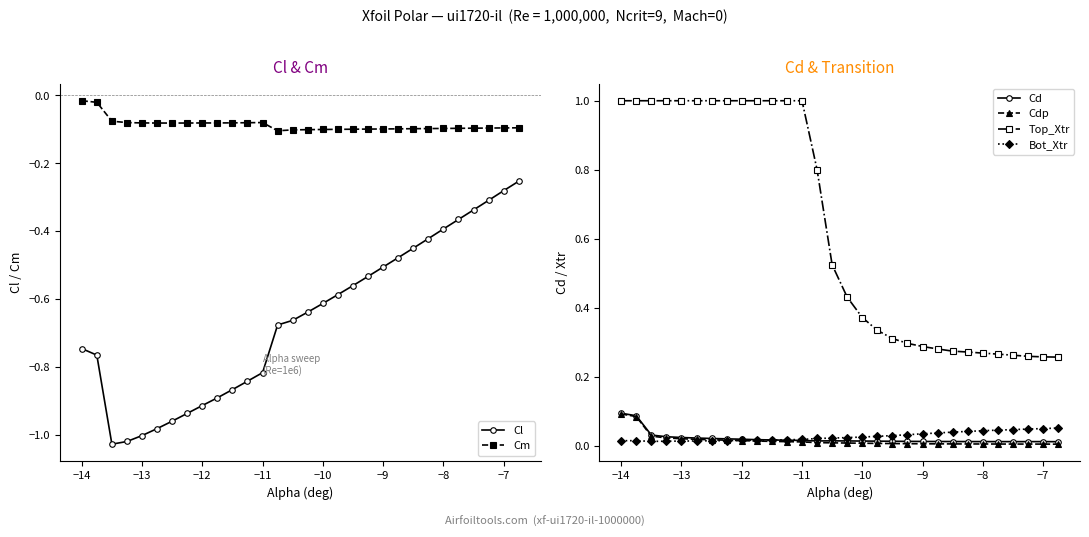

The value of Cl at −11 is -0.2. True or false?

False